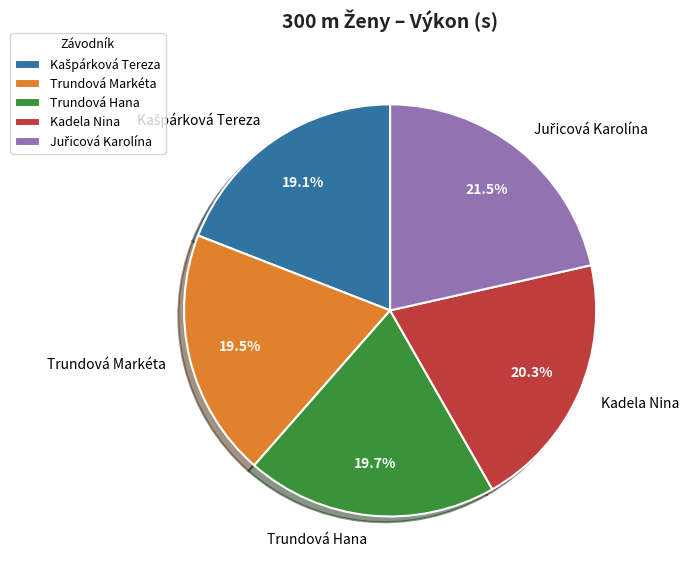

True or false: Kadela Nina accounts for 20% of the total.

True